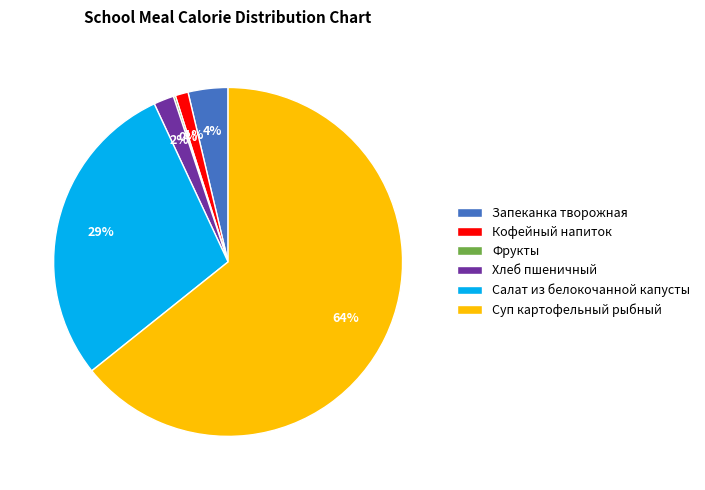

To the nearest percent, what portion does Суп картофельный рыбный represent?

64%